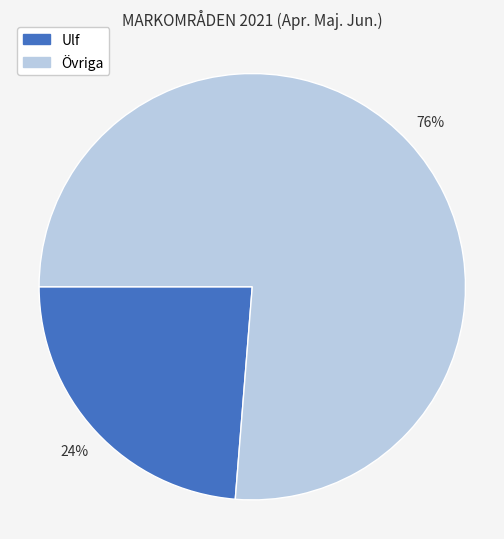

Is there a majority slice in this chart?

Yes